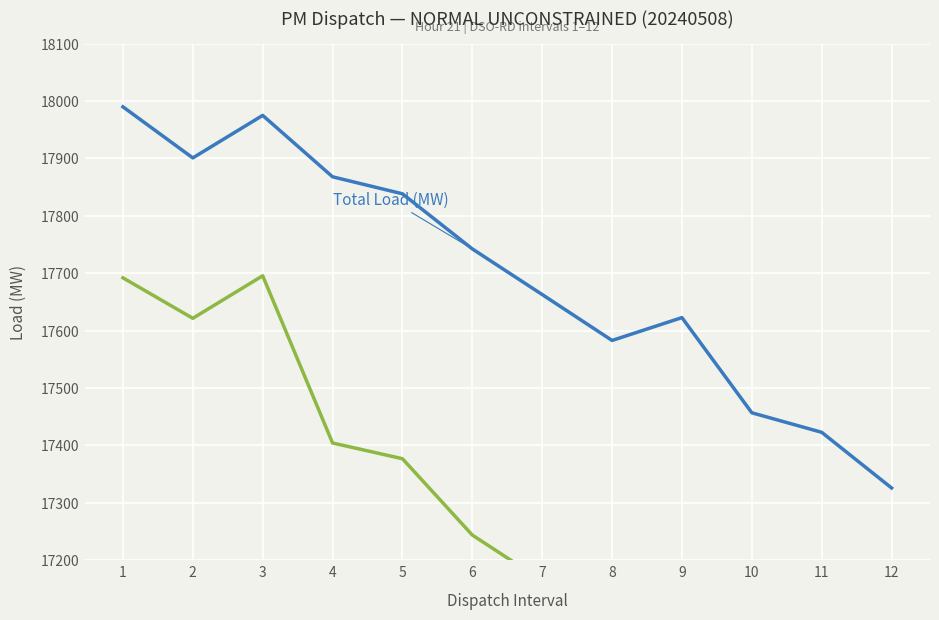

Is the value of Unconstrained (Total − Dispatch) at 2 greater than the value of Total Load (MW) at 4?

No